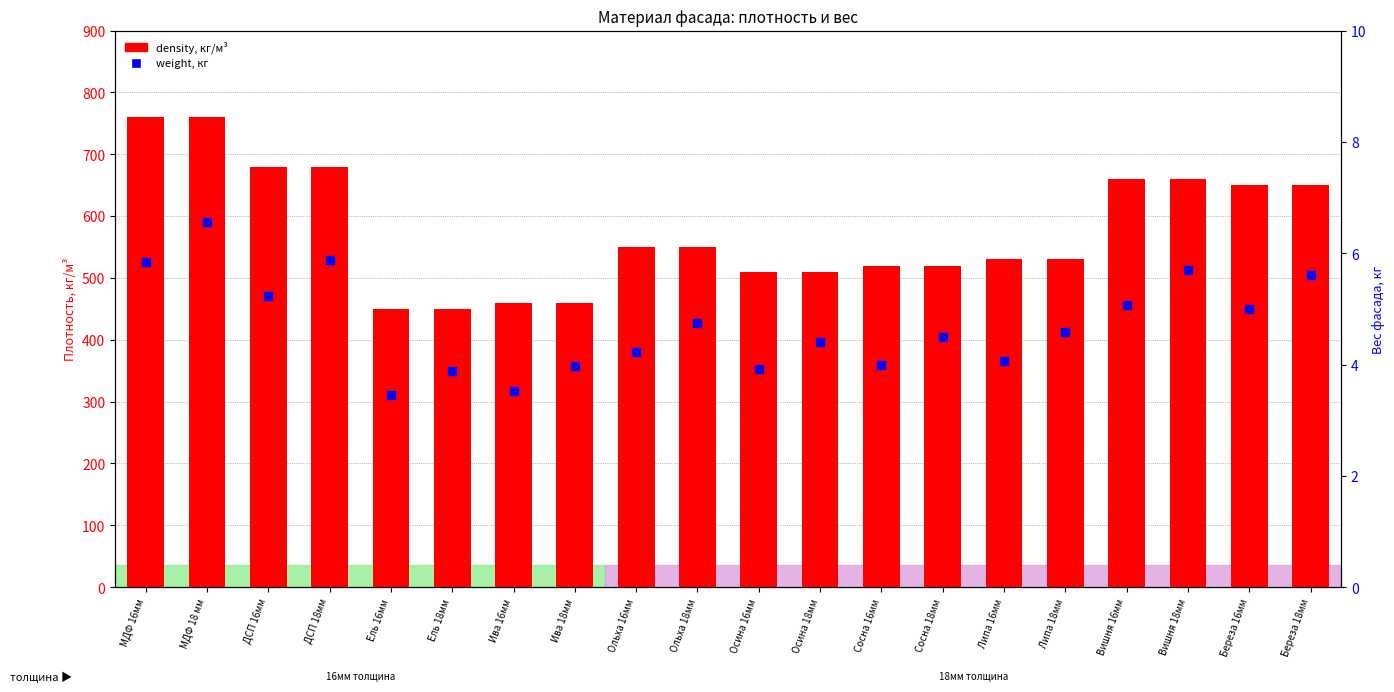

What are all the series names shown in the legend?

density, кг/м³, weight, кг